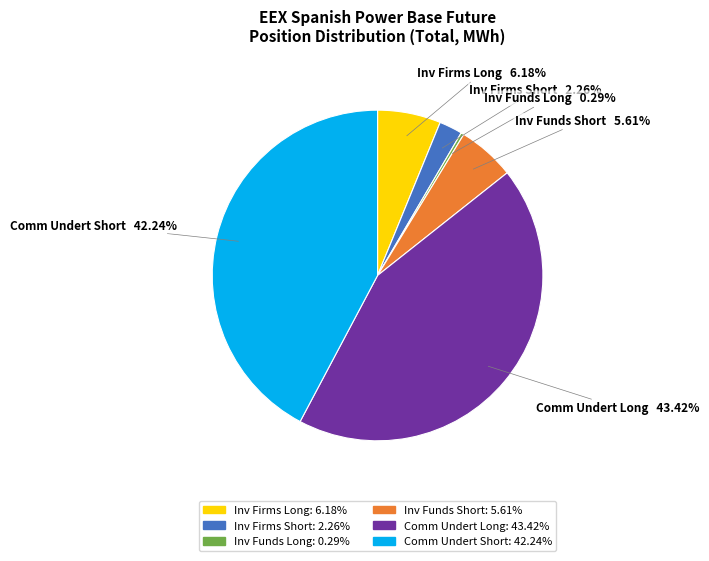

Is there a majority slice in this chart?

No